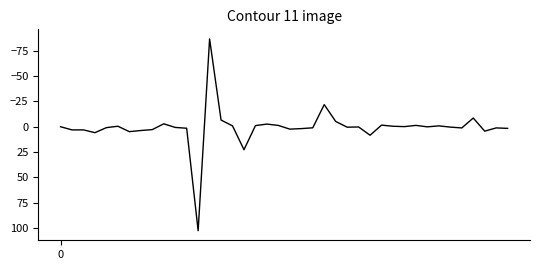

What is the difference between the maximum and minimum values?

189.3